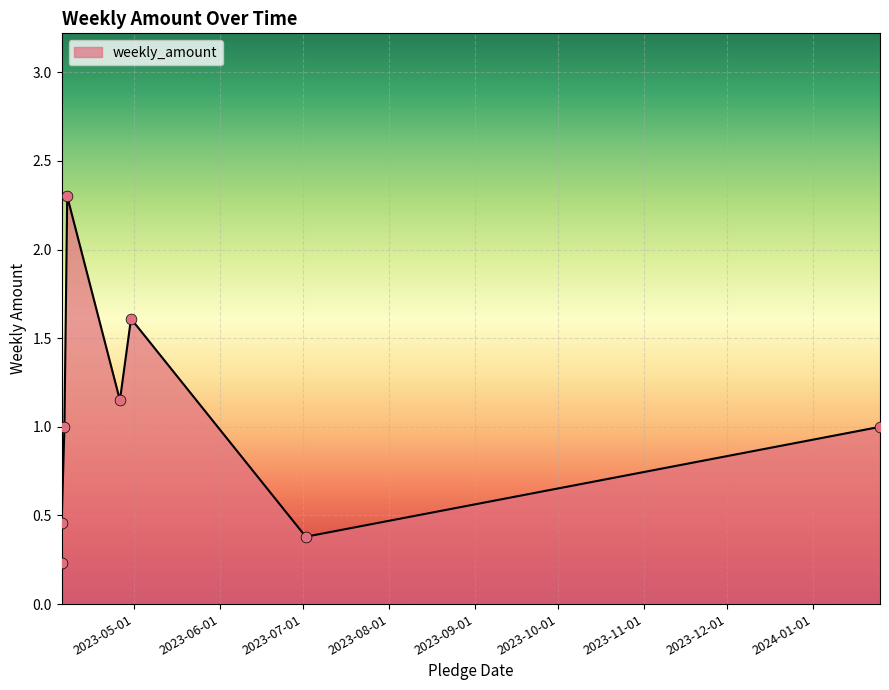

Approximately how many times larger is the value at 2023-04-05 compared to 2023-04-07?

0.2